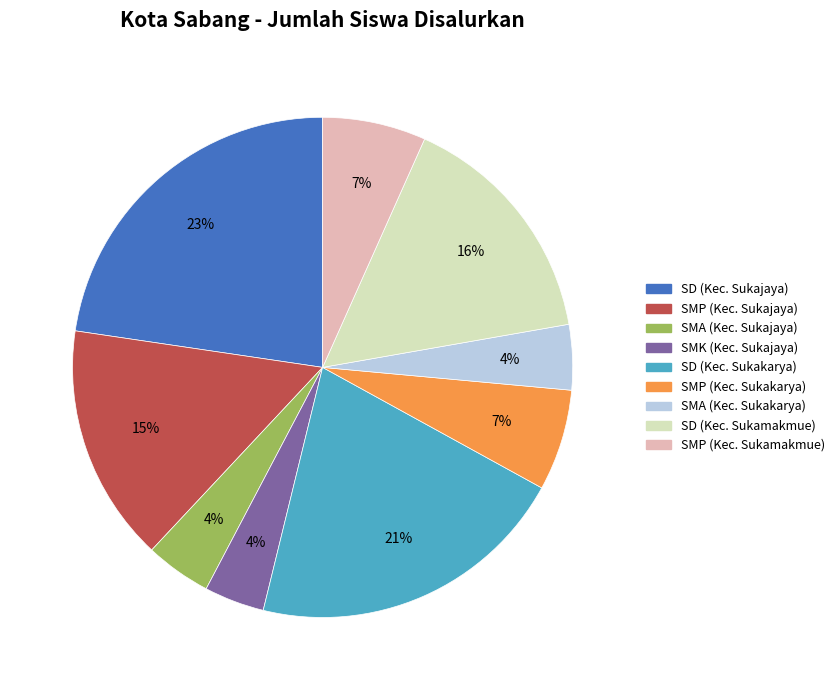

Is it true that SMA (Kec. Sukajaya) is 15% of the pie?

False